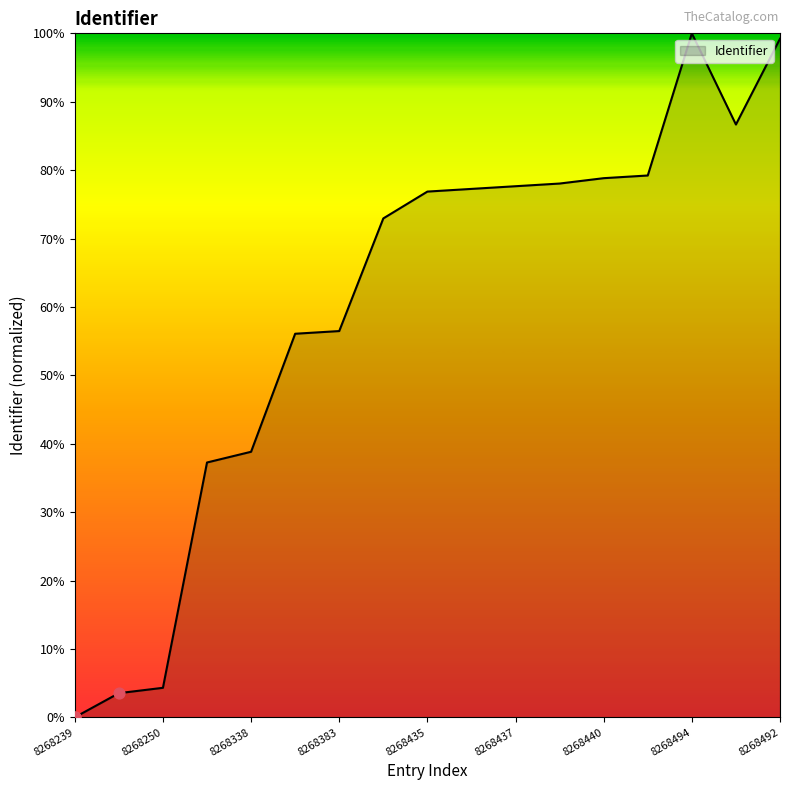

What is the greatest value displayed?

100.0